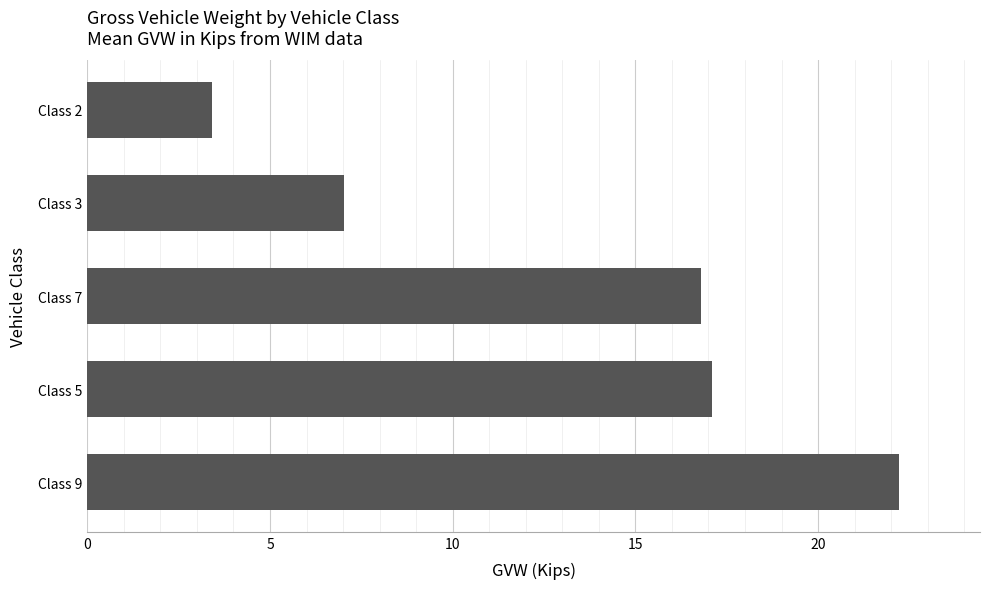

List the labels in order of value, smallest first.

Class 2, Class 3, Class 7, Class 5, Class 9